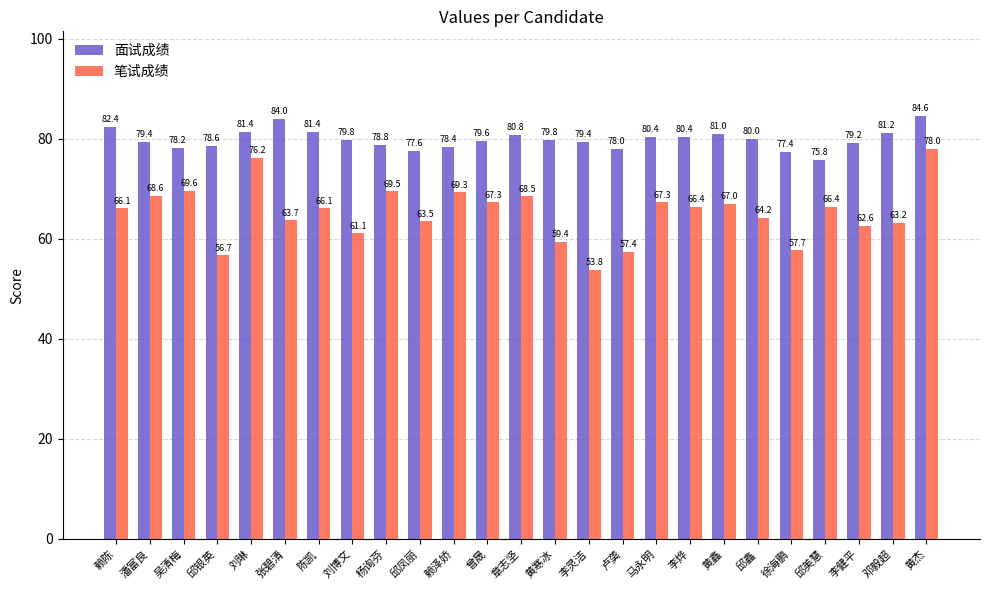

What is the maximum value for 笔试成绩?

78.0